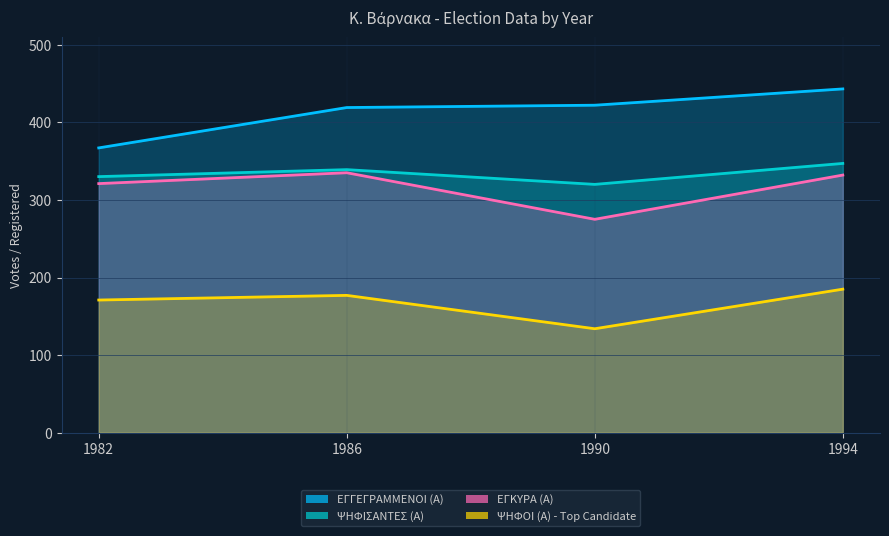

What is the value of the ΕΓΚΥΡΑ (Α) point at the 1st from the left?

321